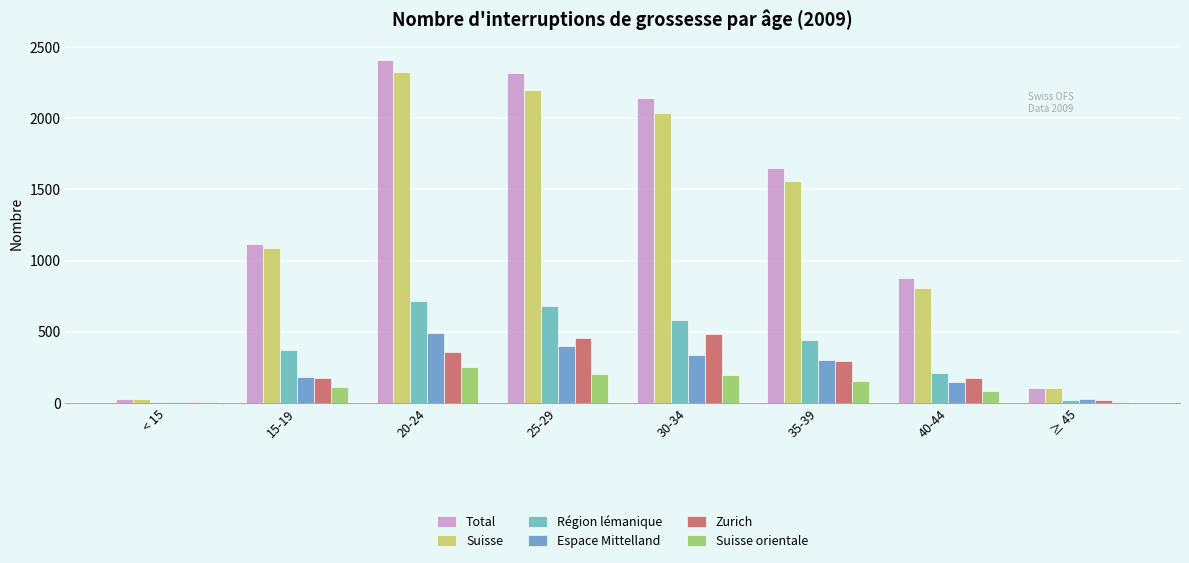

What is the difference between the maximum and minimum values in the Région lémanique series?

715